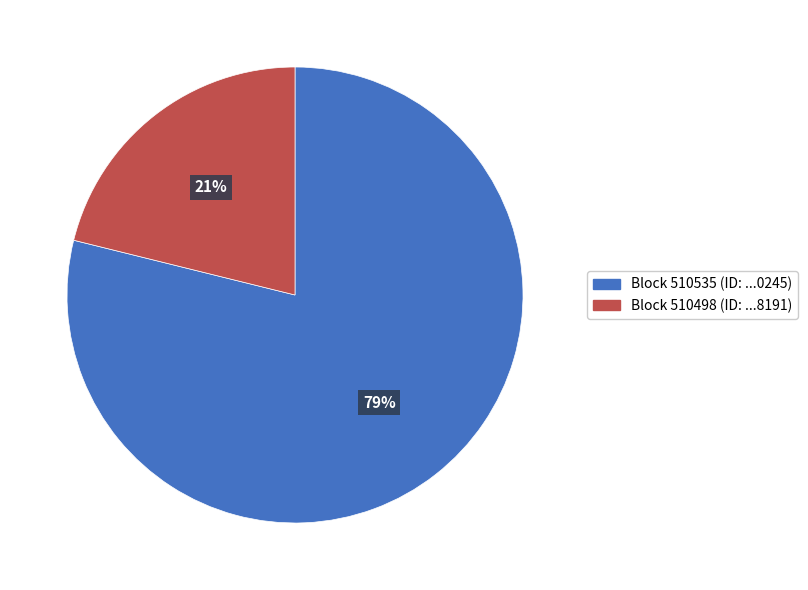

Count the number of slices in the pie.

2